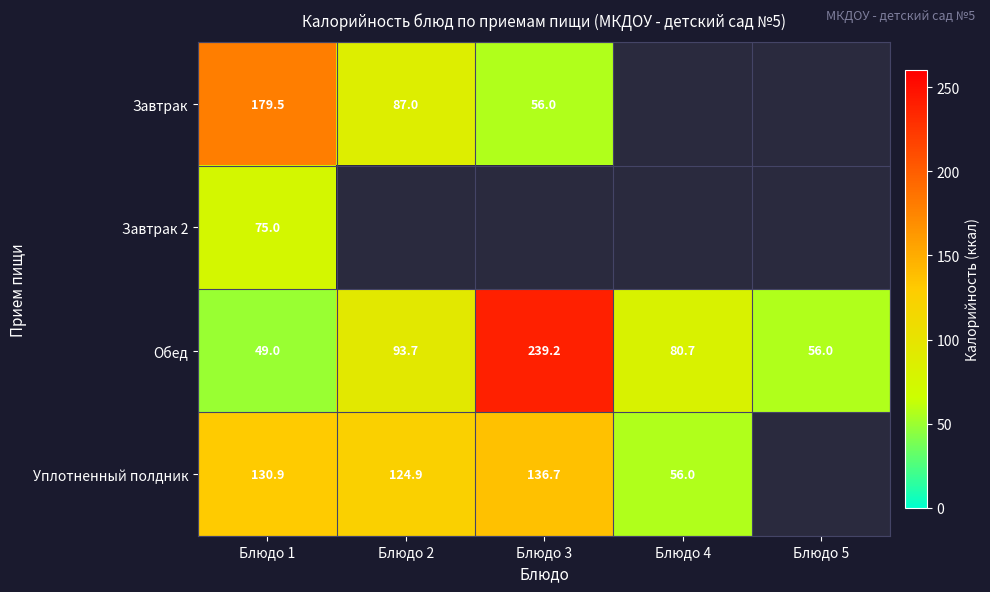

At which category is the sum across all series the highest?

Блюдо 1